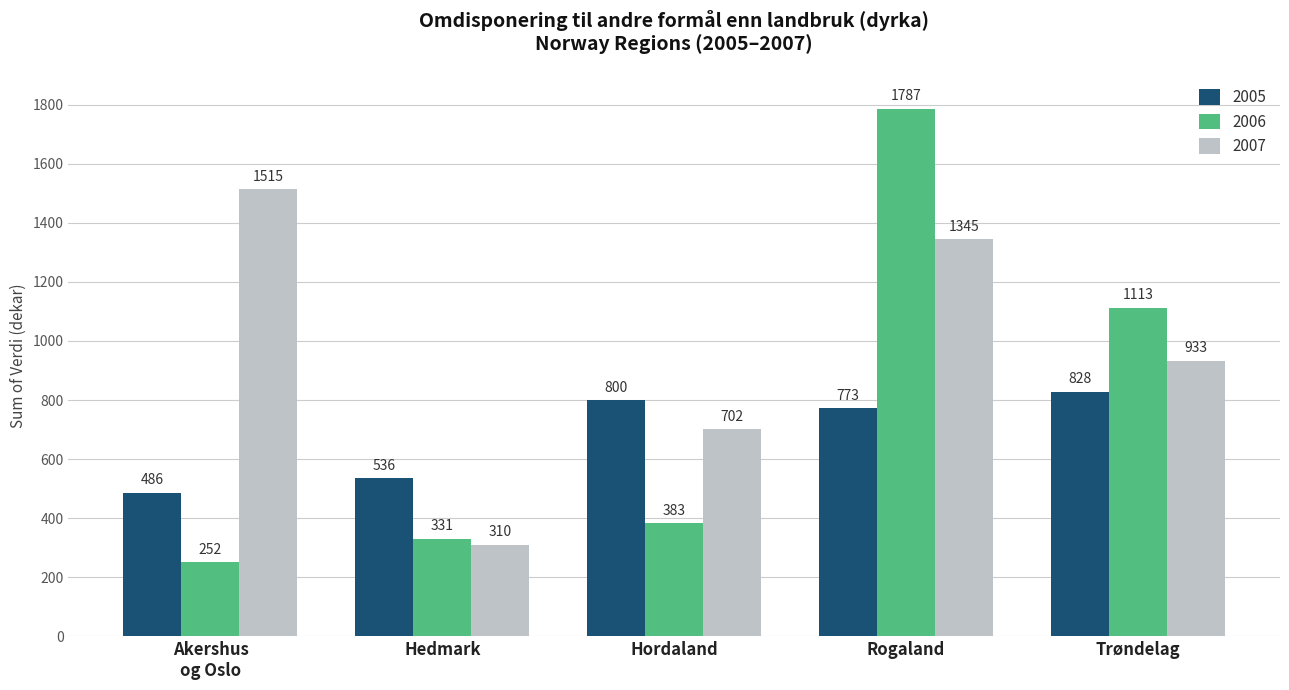

Between Hedmark and Rogaland, which series saw the biggest shift?

2006